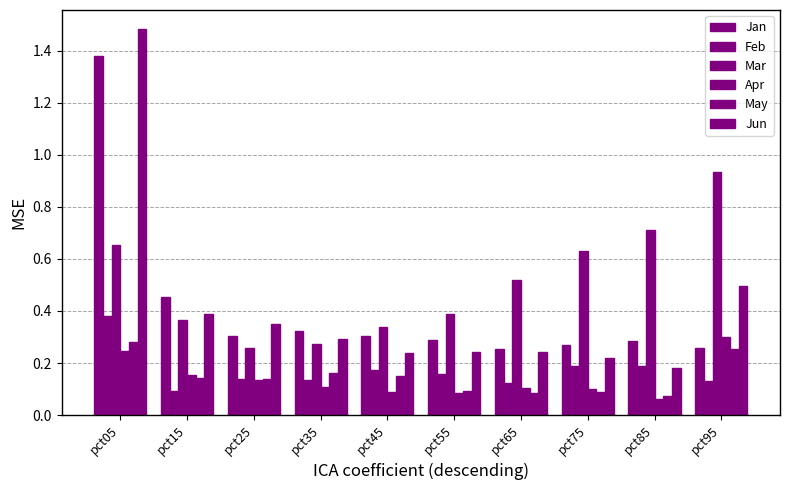

Reading left to right, transcribe all the data shown in this chart.

Jan: 1.4	0.5	0.3	0.3	0.3	0.3	0.3	0.3	0.3	0.3
Feb: 0.4	0.1	0.1	0.1	0.2	0.2	0.1	0.2	0.2	0.1
Mar: 0.7	0.4	0.3	0.3	0.3	0.4	0.5	0.6	0.7	0.9
Apr: 0.2	0.2	0.1	0.1	0.1	0.1	0.1	0.1	0.1	0.3
May: 0.3	0.1	0.1	0.2	0.1	0.1	0.1	0.1	0.1	0.3
Jun: 1.5	0.4	0.4	0.3	0.2	0.2	0.2	0.2	0.2	0.5